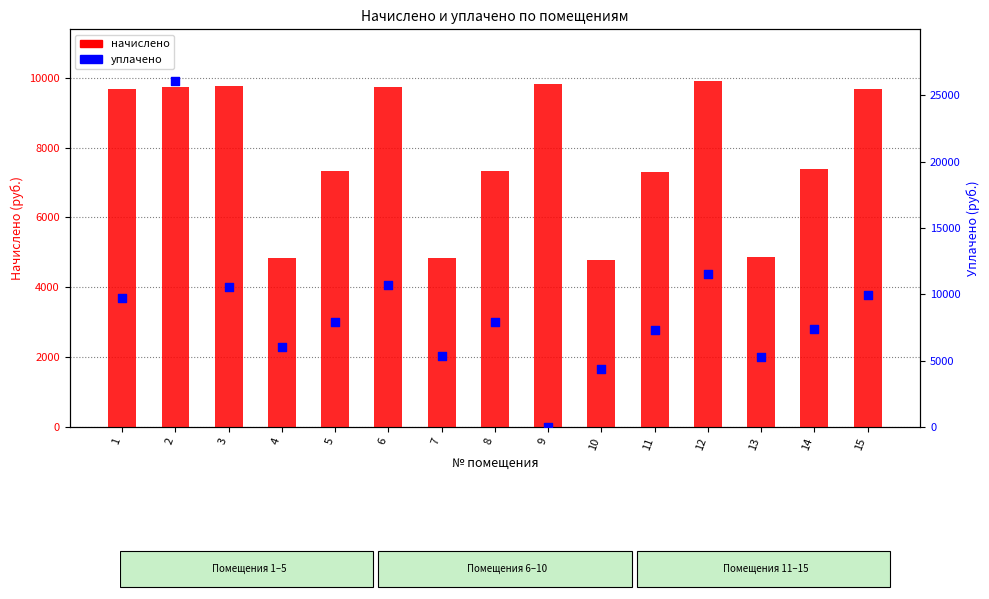

Which series has the largest total across all categories?

уплачено